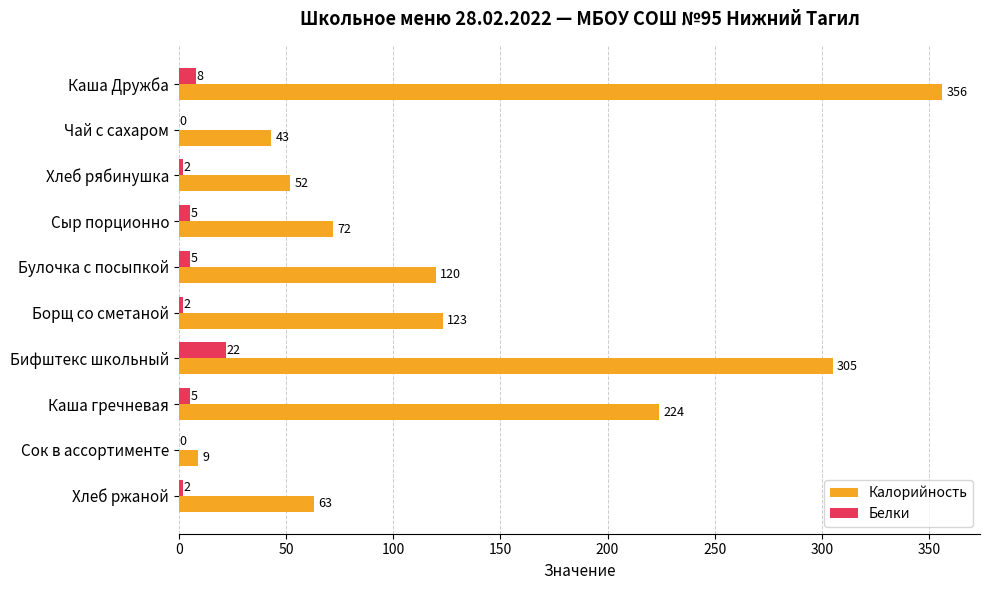

What is the highest value of the Калорийность series?

356